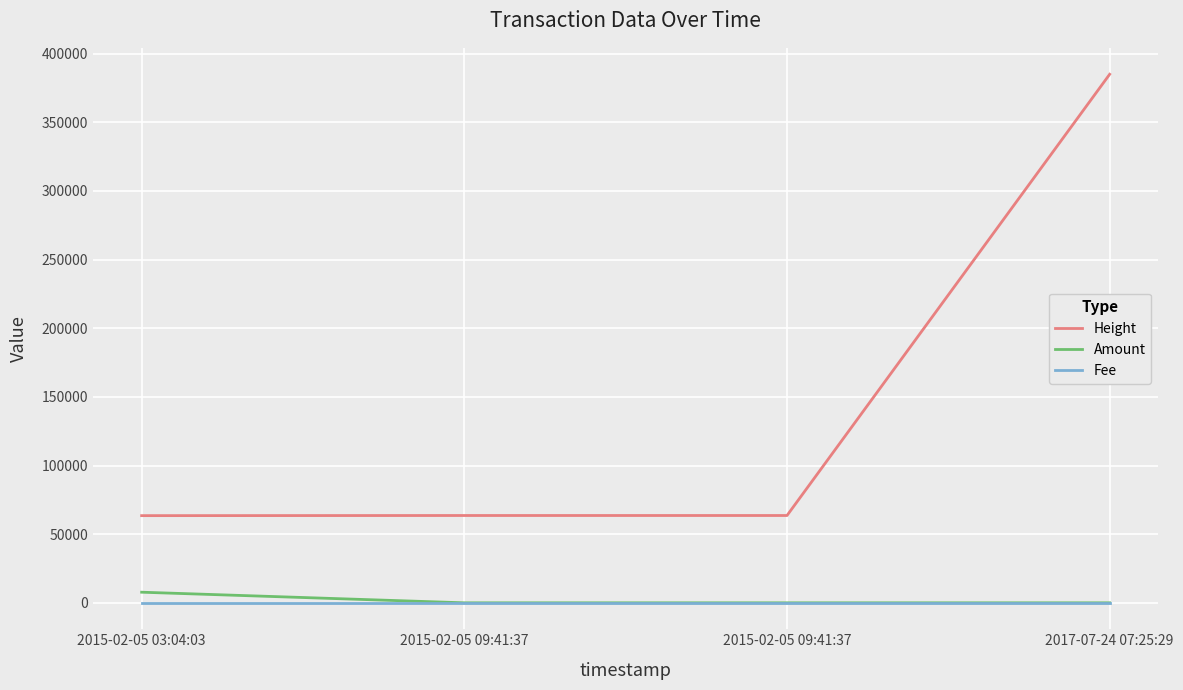

Which series has the largest total across all categories?

Height